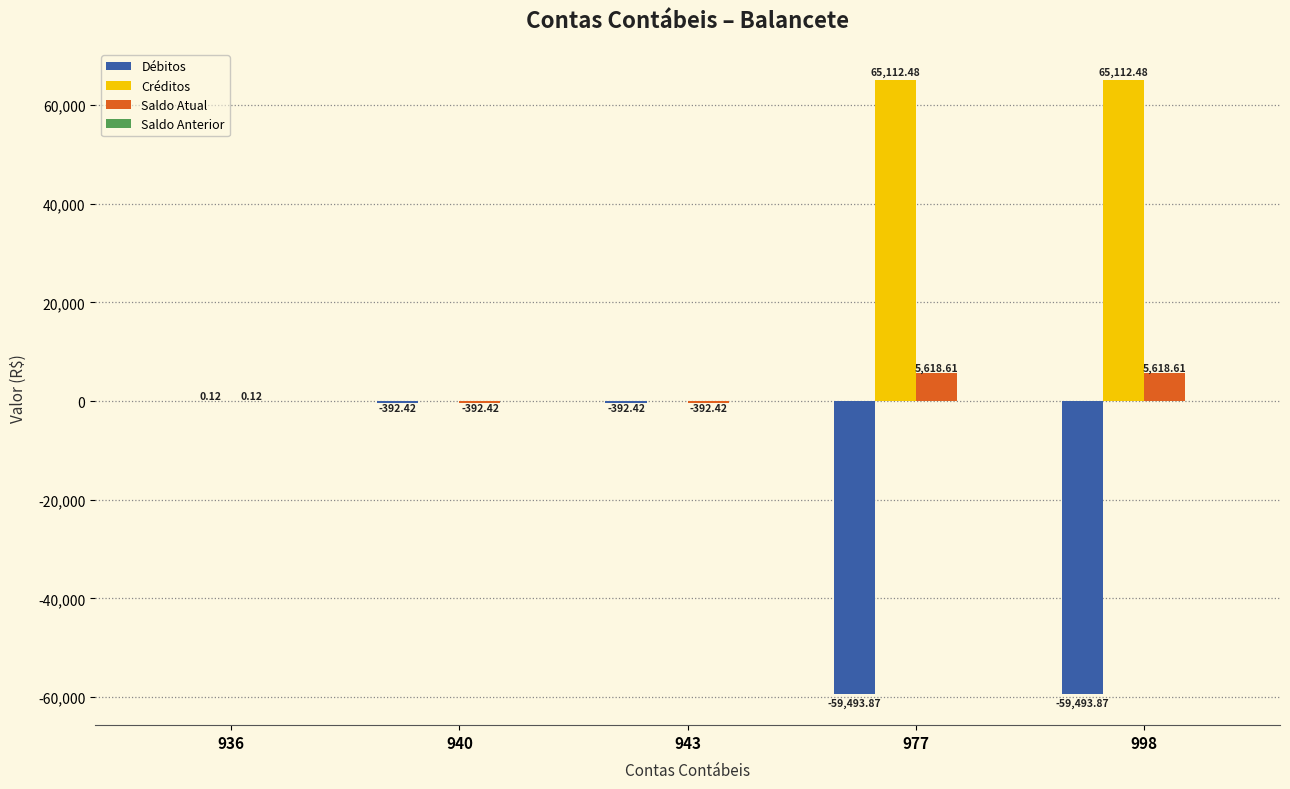

What is the sum of the Saldo Atual values at 943 and 977?

5226.2